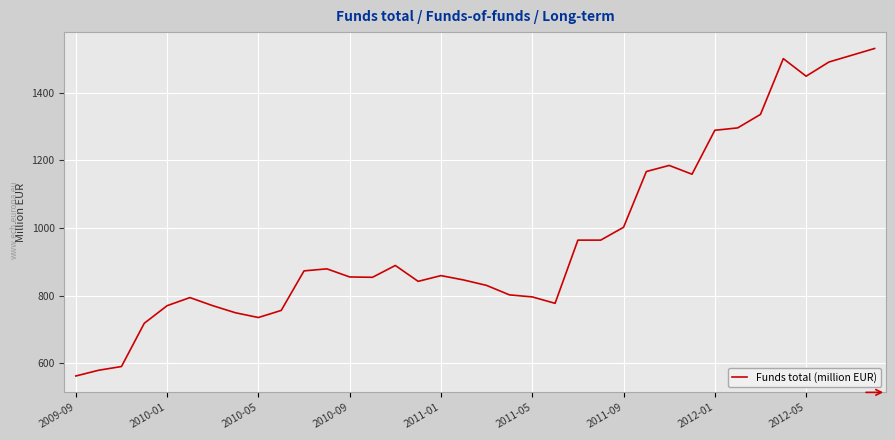

What is the difference between the maximum and minimum values?

969